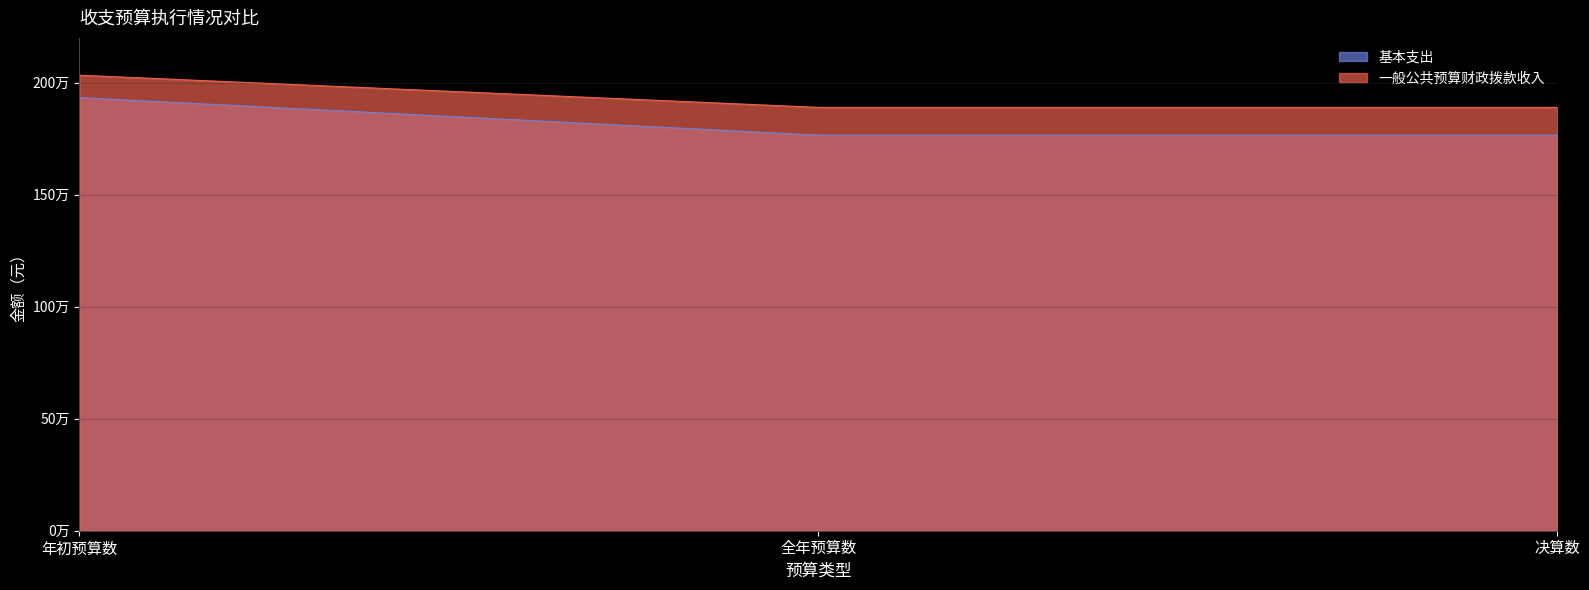

What is the average value of the 基本支出 series?

1821677.2